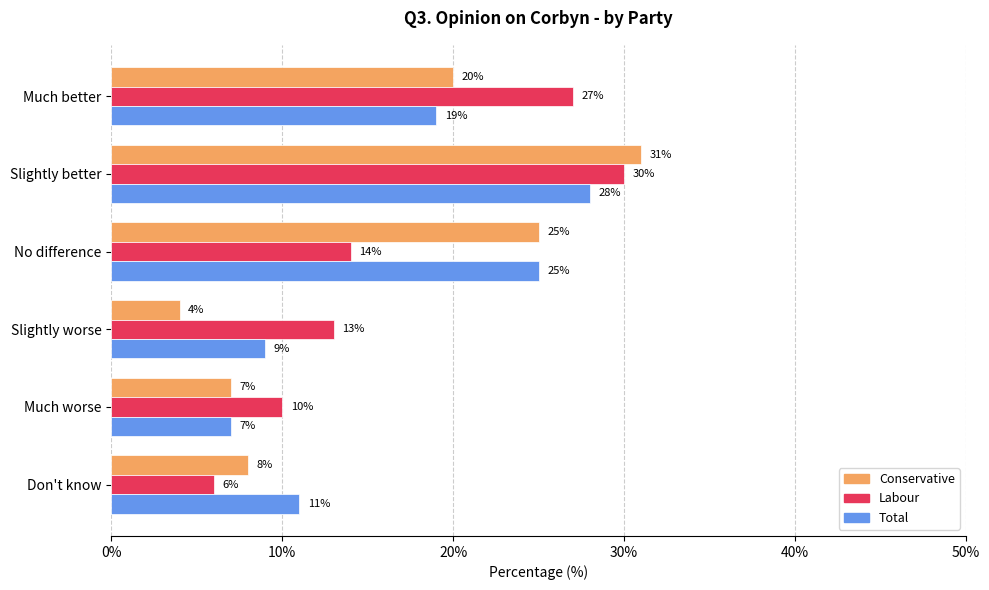

Where is Conservative nearest to the value 17?

Much better